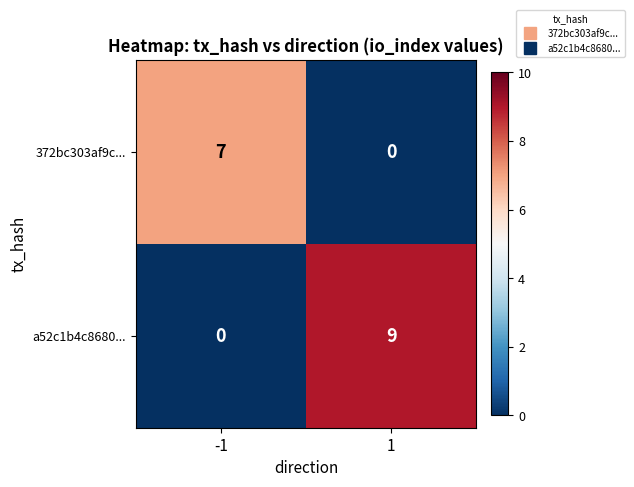

Rank the series by their maximum value, from lowest to highest.

372bc303af9c..., a52c1b4c8680...